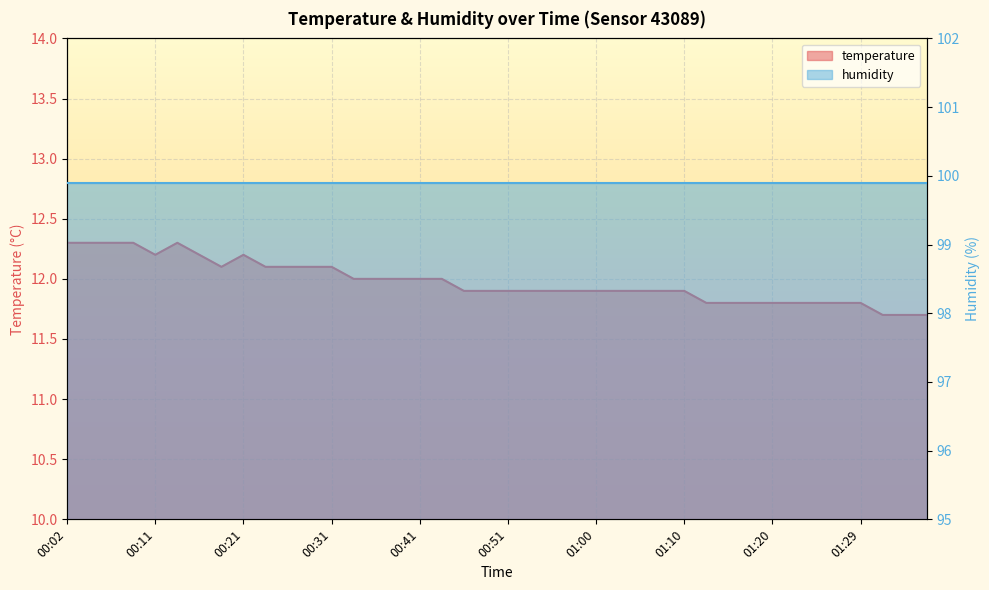

At which category does the chart reach its minimum across all series?

01:32